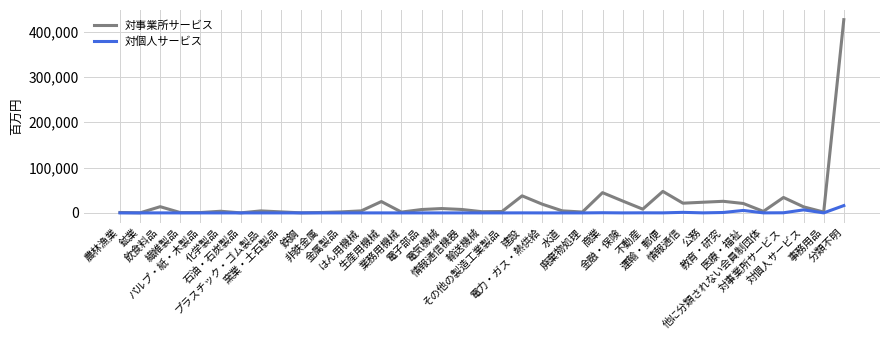

Rank the series by their average value, from lowest to highest.

対個人サービス, 対事業所サービス